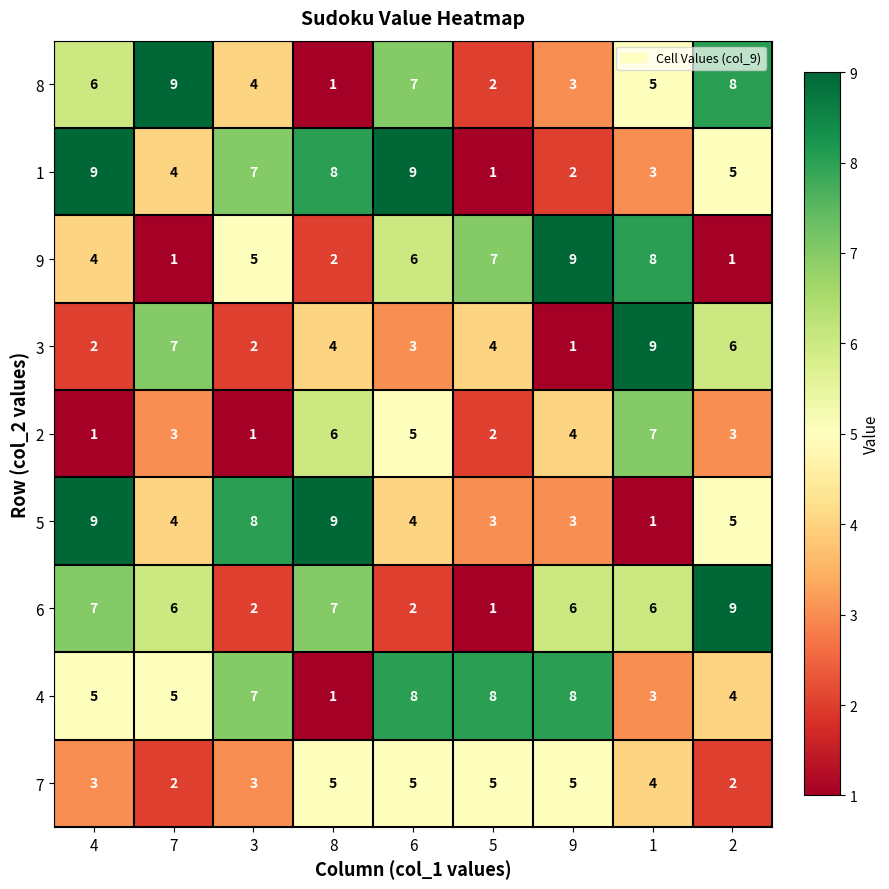

What is the spread (max minus min) of values at 3?

7